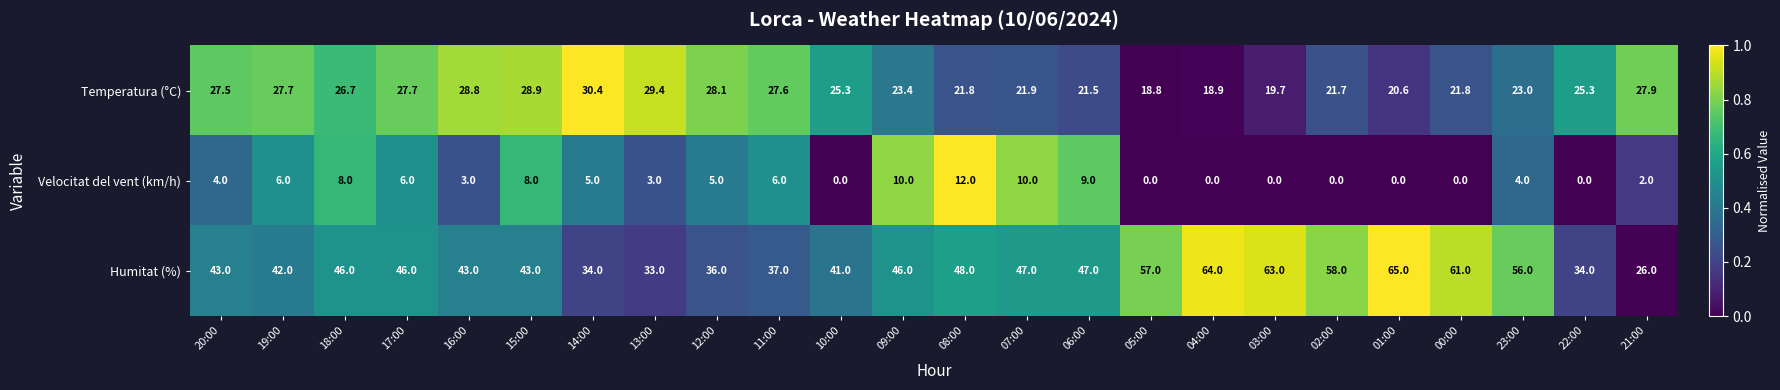

Is it true that Humitat (%) equals 63.0 at 03:00?

True